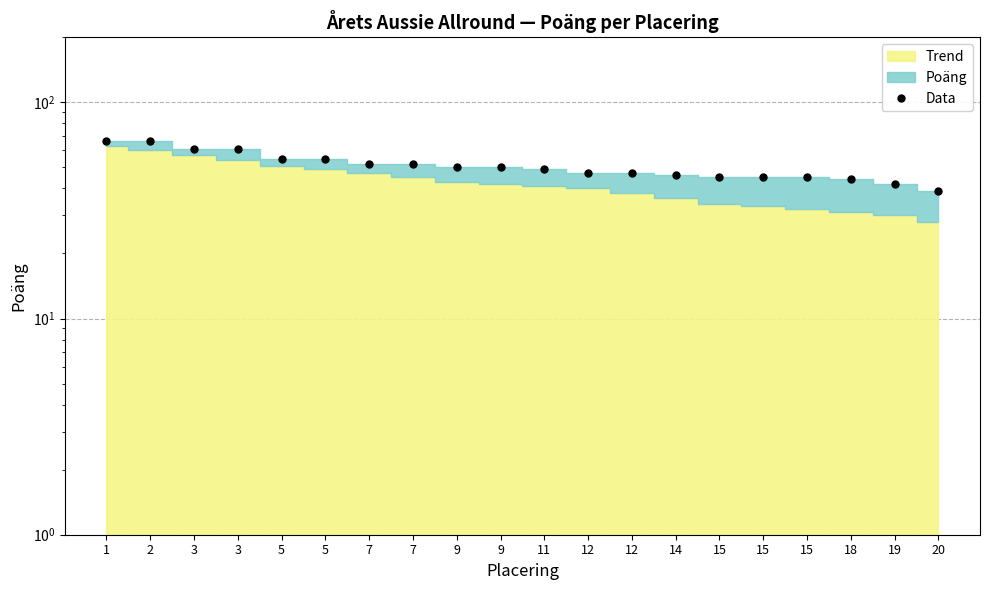

Reading left to right, list all the values displayed in this chart.

66	66	61	61	55	55	52	52	50	50	49	47	47	46	45	45	45	44	42	39